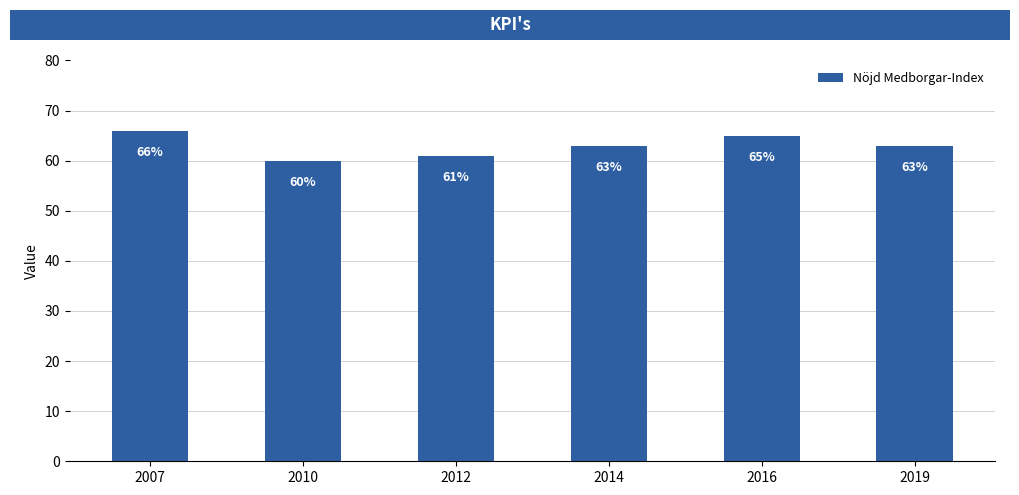

Approximately how many times larger is the value at 2007 compared to 2014?

1.0